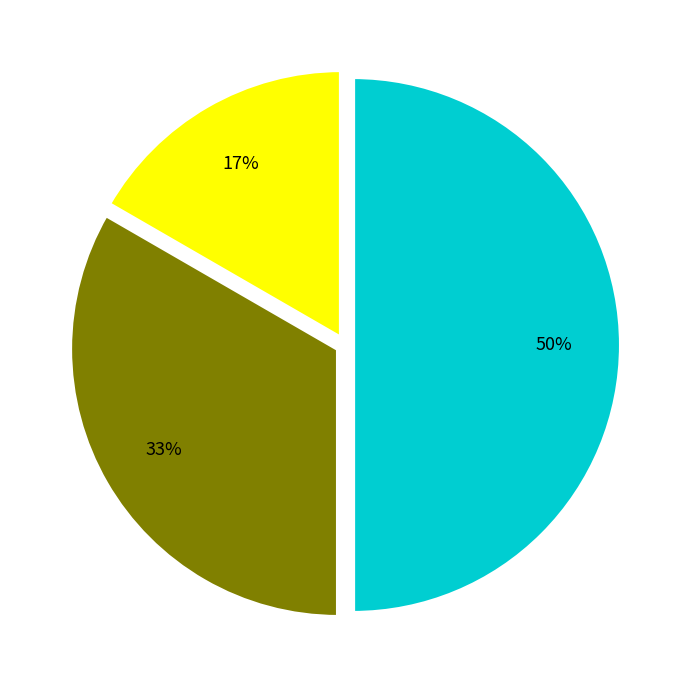

To the nearest percent, what is the average slice percentage?

33%